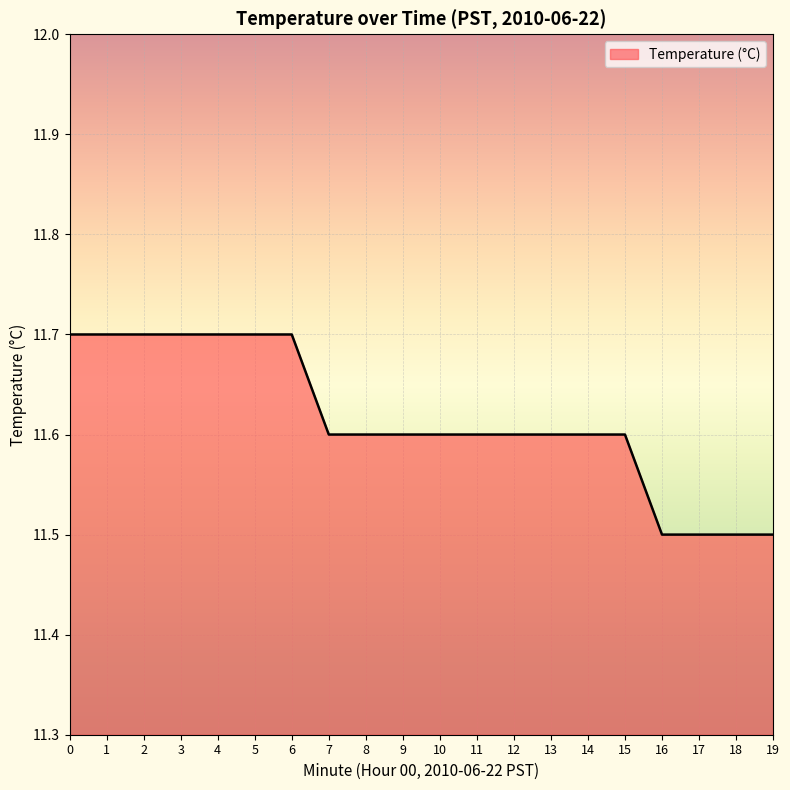

How many distinct data groups are displayed?

1